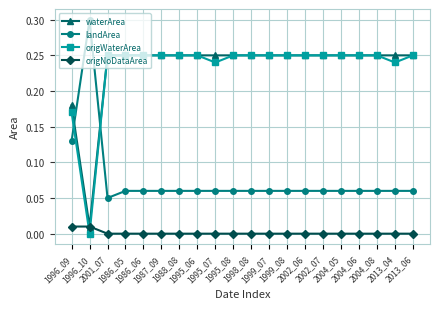

Is the value of landArea at 1996_09 greater than the value of origNoDataArea at 1986_06?

Yes